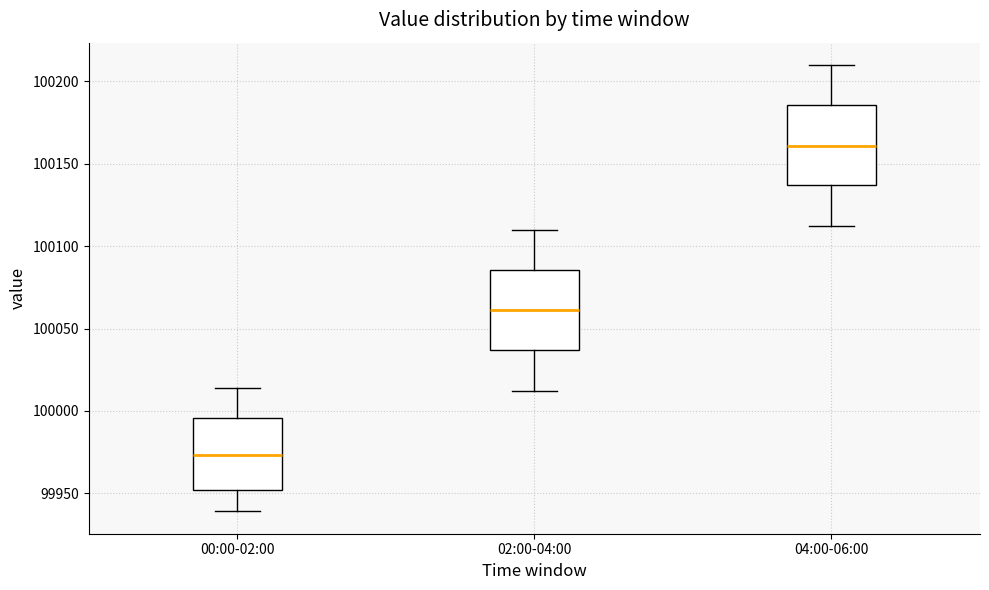

Reading left to right, read every box against the y-axis: the position of its median line, the range the box covers, and the ends of its whiskers. The values are not printed on the chart, so give them approximately, as read against the axis.

00:00-02:00: median 99975, box 99950 to 99995, whiskers 99940 to 100015
02:00-04:00: median 100060, box 100035 to 100085, whiskers 100010 to 100110
04:00-06:00: median 100160, box 100135 to 100185, whiskers 100110 to 100210